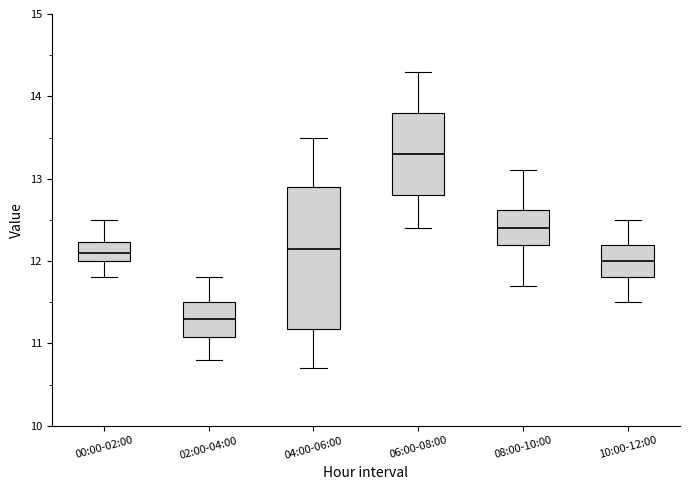

Where is the lower edge of the box for 10:00-12:00 on the y-axis? The values are not printed on the chart, so give them approximately, as read against the axis.

11.8